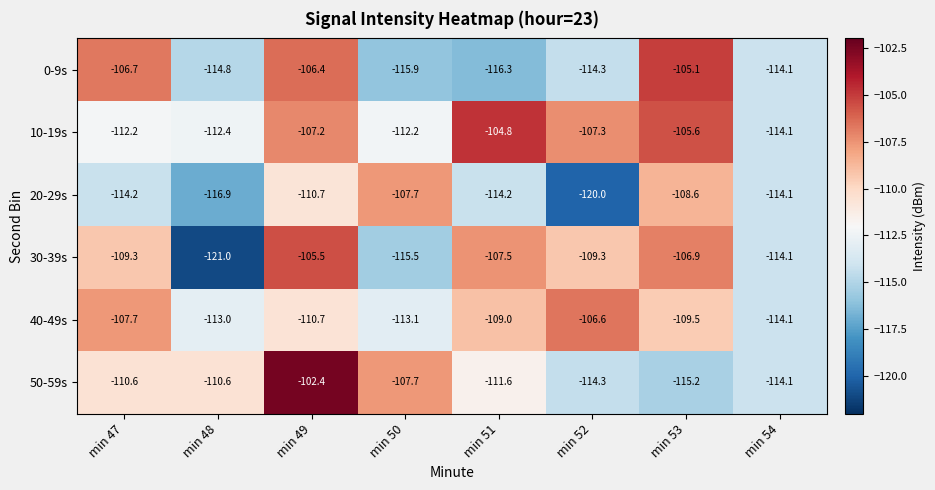

At which category does the chart reach its minimum across all series?

min 48